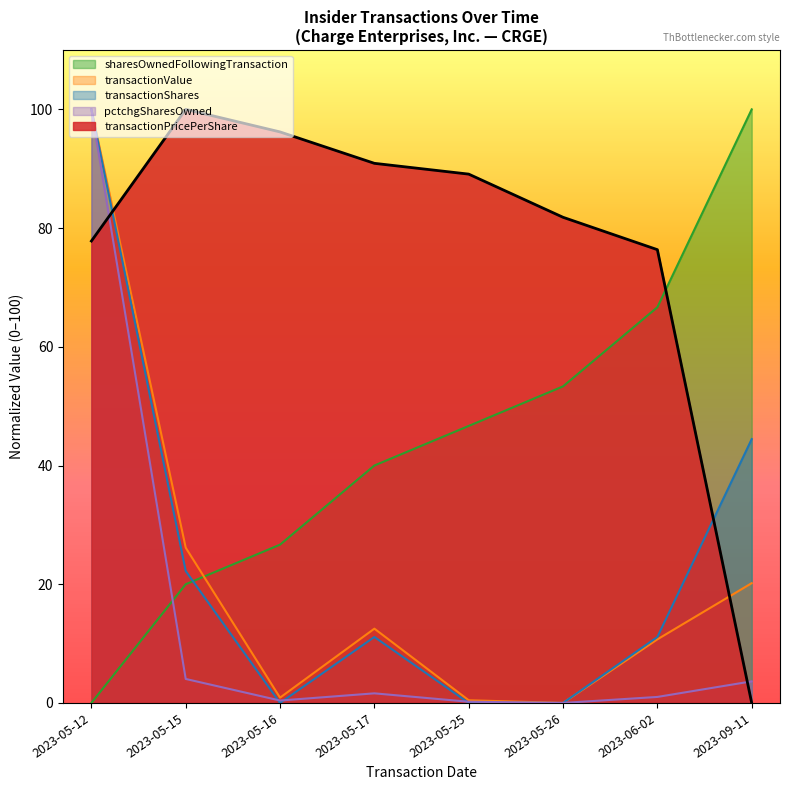

After their last crossing, which series has the higher values: sharesOwnedFollowingTransaction or transactionValue?

sharesOwnedFollowingTransaction